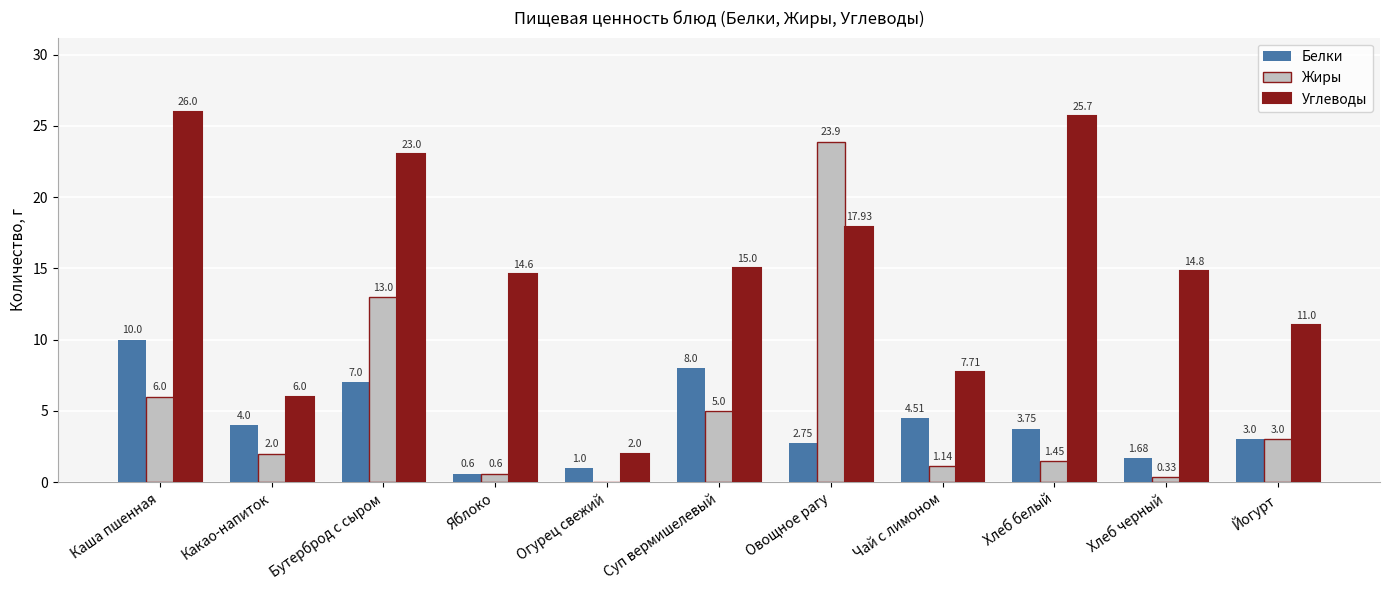

What is the sum of the Жиры values at Огурец свежий and Бутерброд с сыром?

13.0